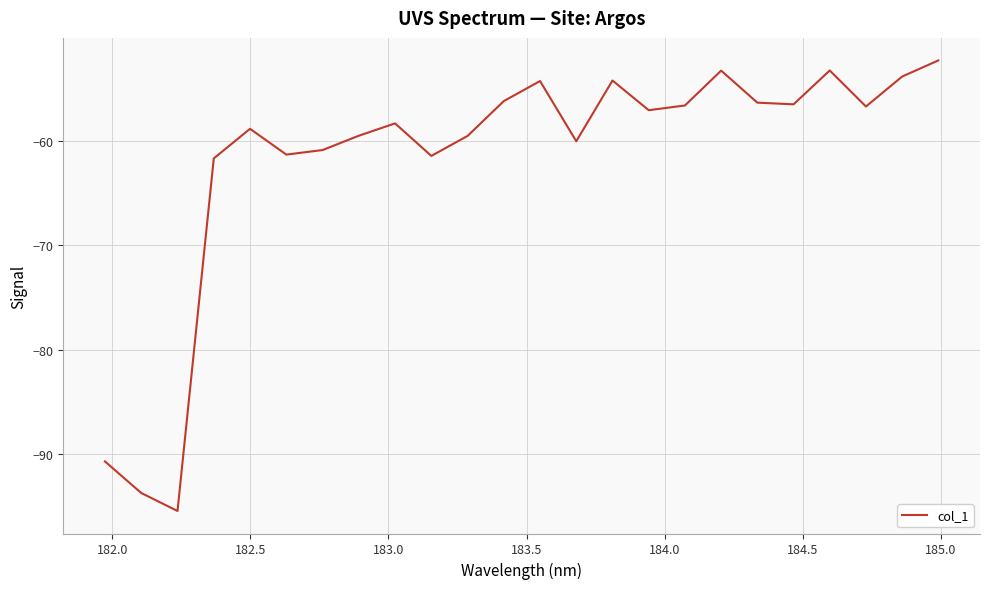

What is the maximum value shown in the chart?

-52.3